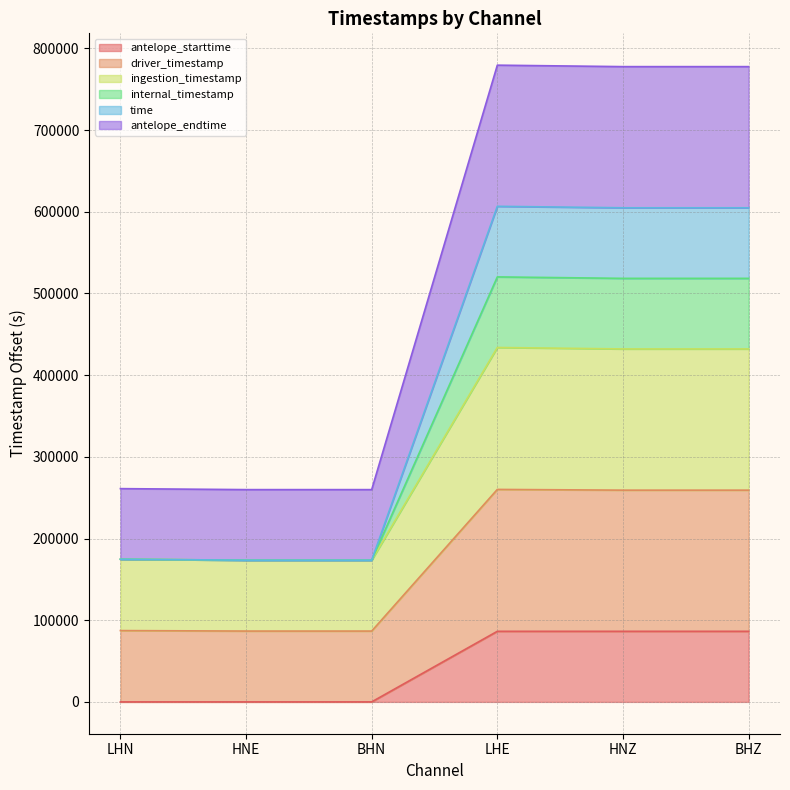

True or false: time has a value of 174654.4 at LHN.

True